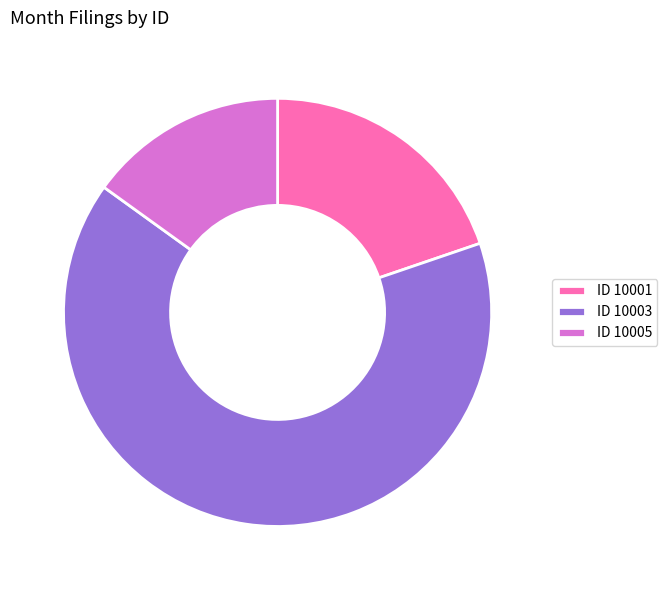

Count the number of slices in the pie.

3